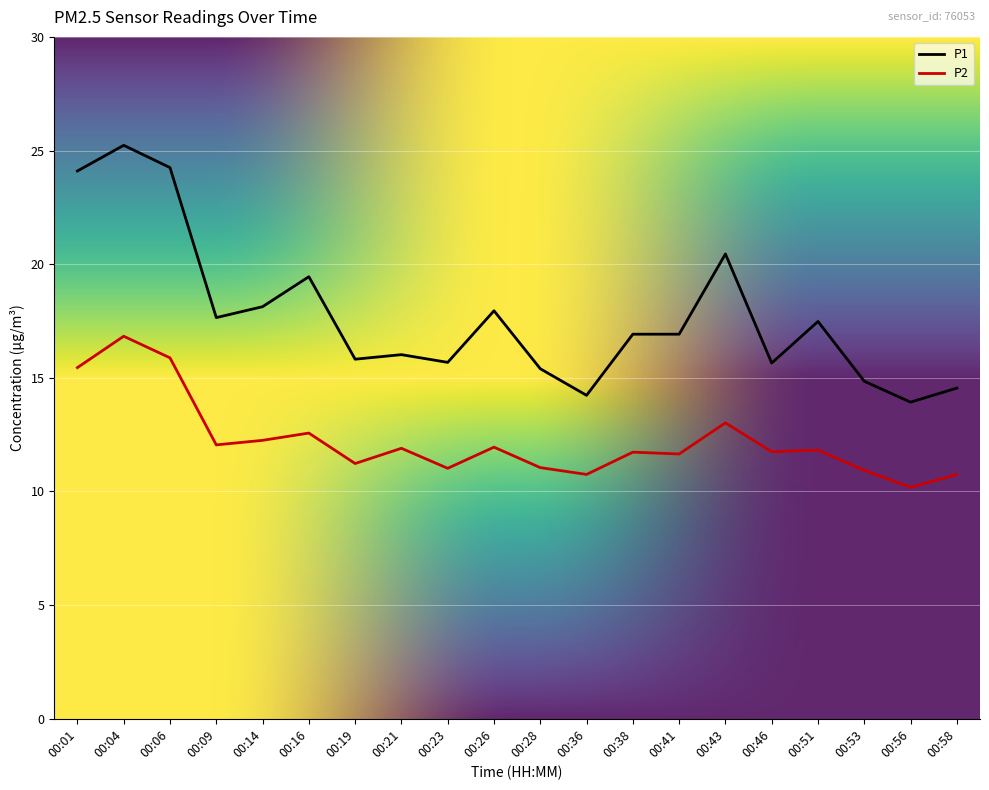

Which series has the largest total across all categories?

P1